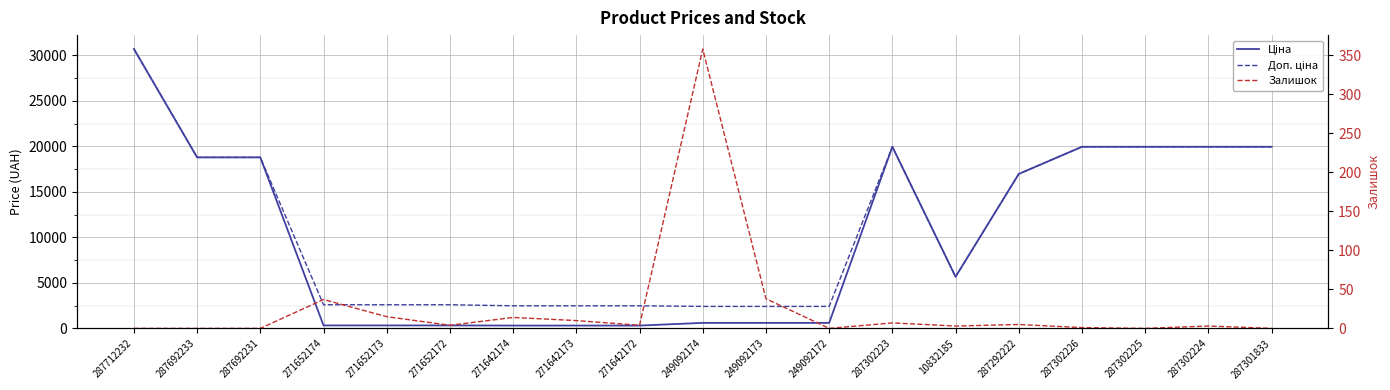

True or false: Ціна and Доп. ціна cross at least once.

False